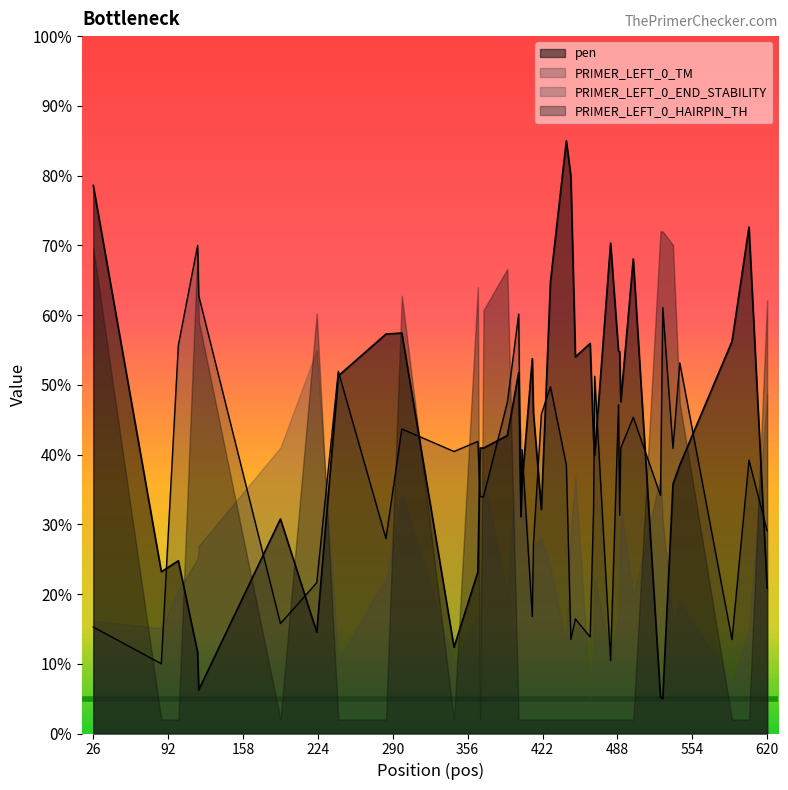

Which series has the largest total across all categories?

pen